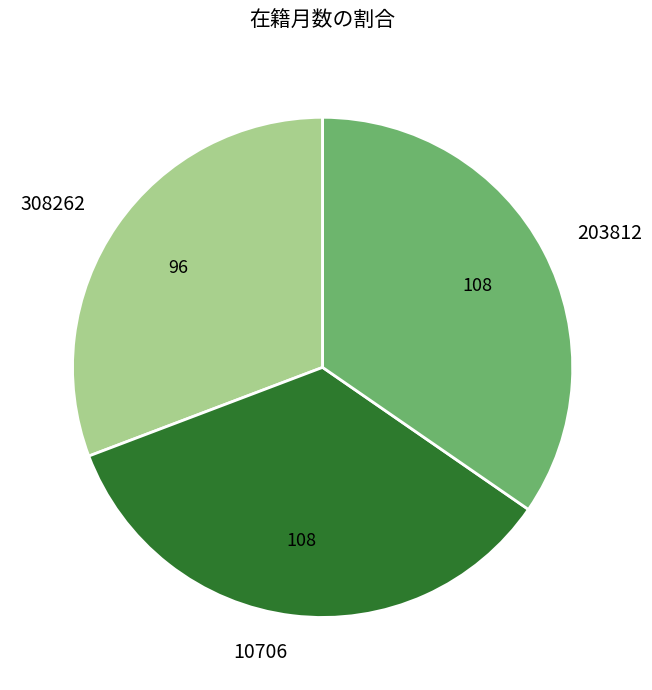

Combined, do 10706 and 203812 account for over 50%?

Yes